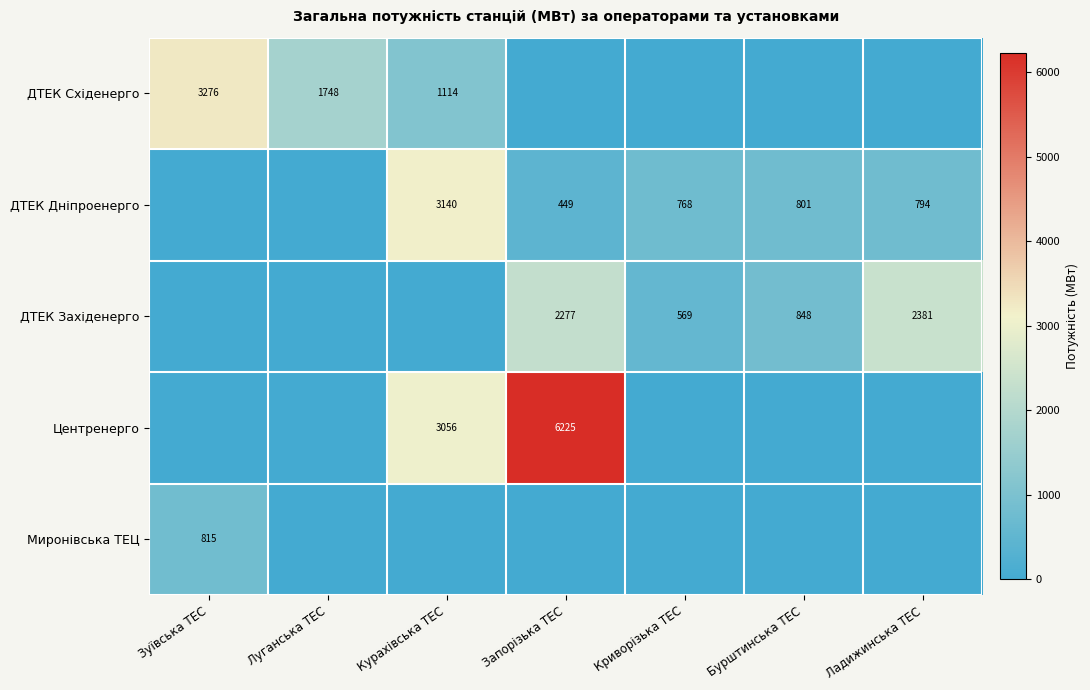

What is the greatest value displayed?

6225.0